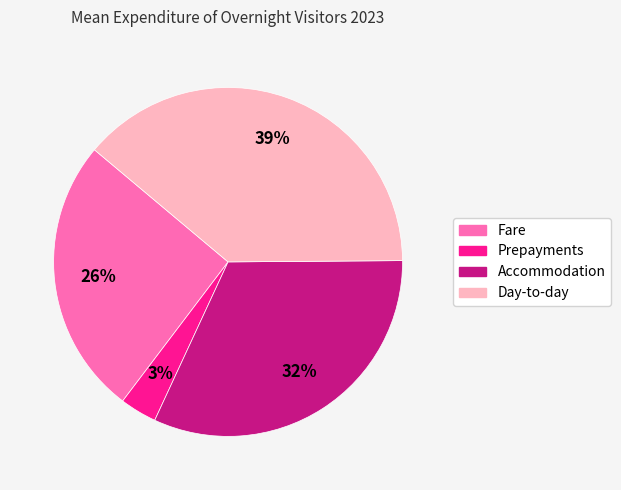

What is the largest slice in the pie chart?

Day-to-day